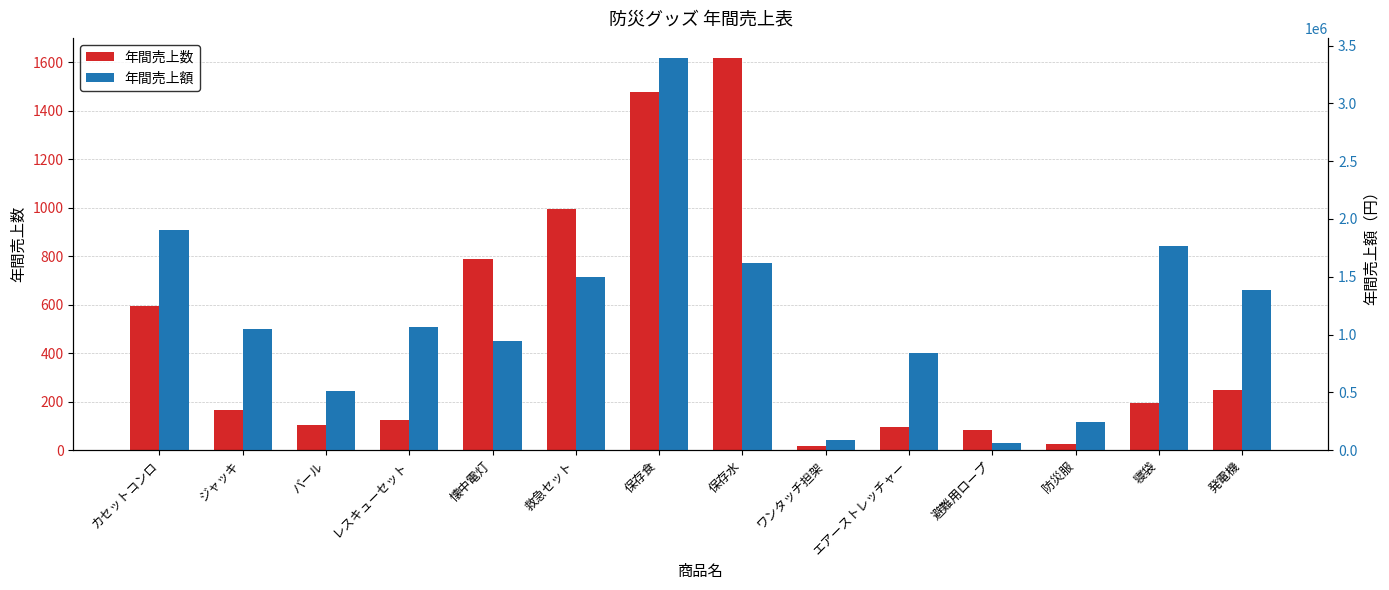

Rank the series at ジャッキ from highest to lowest value.

年間売上額, 年間売上数